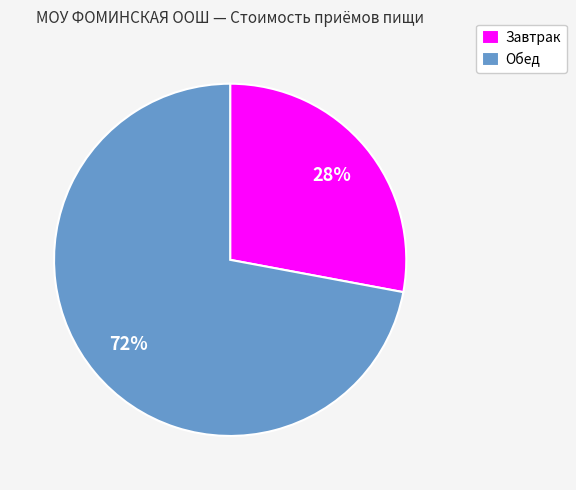

Between Обед and Завтрак, which is larger?

Обед